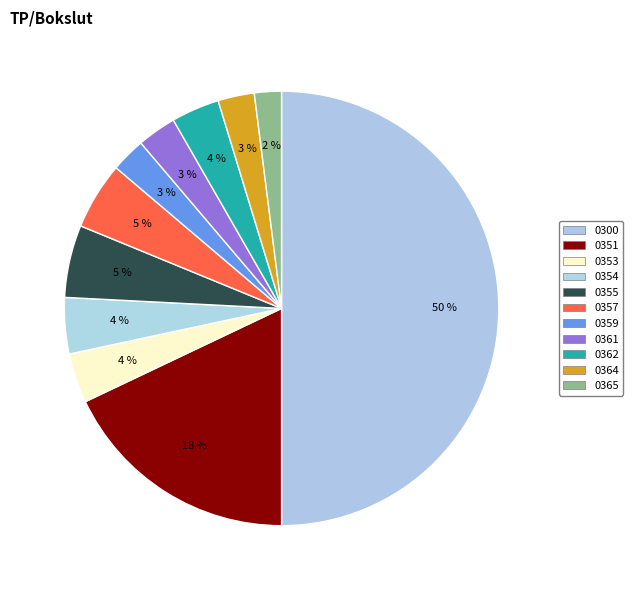

True or false: 0351 accounts for 18% of the total.

True